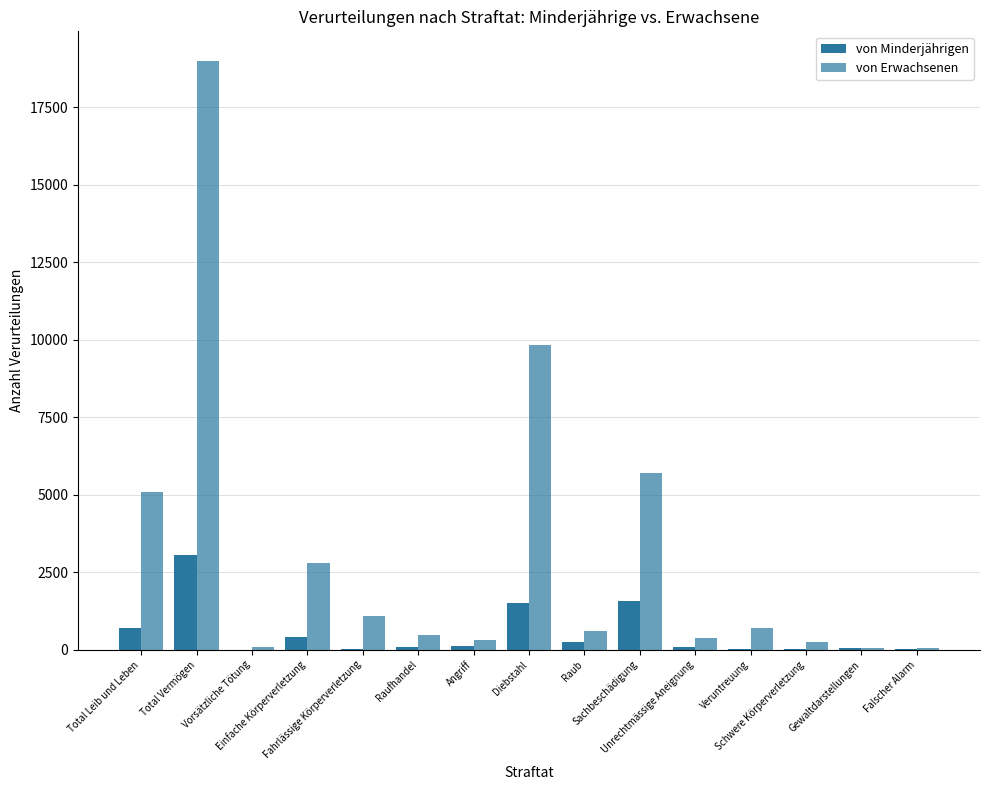

How many groups of bars are there?

15